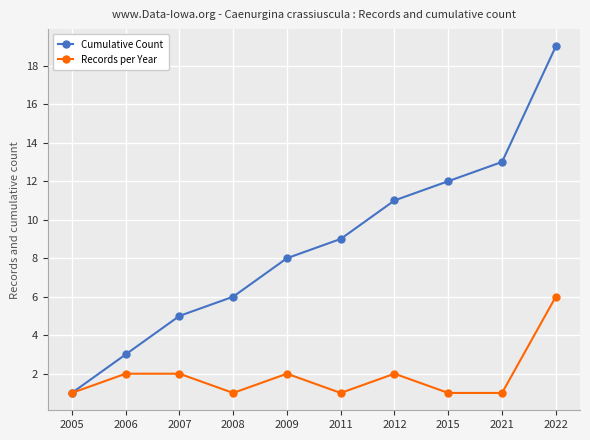

Reading left to right, extract all data points from this chart.

Cumulative Count: 1	3	5	6	8	9	11	12	13	19
Records per Year: 1	2	2	1	2	1	2	1	1	6